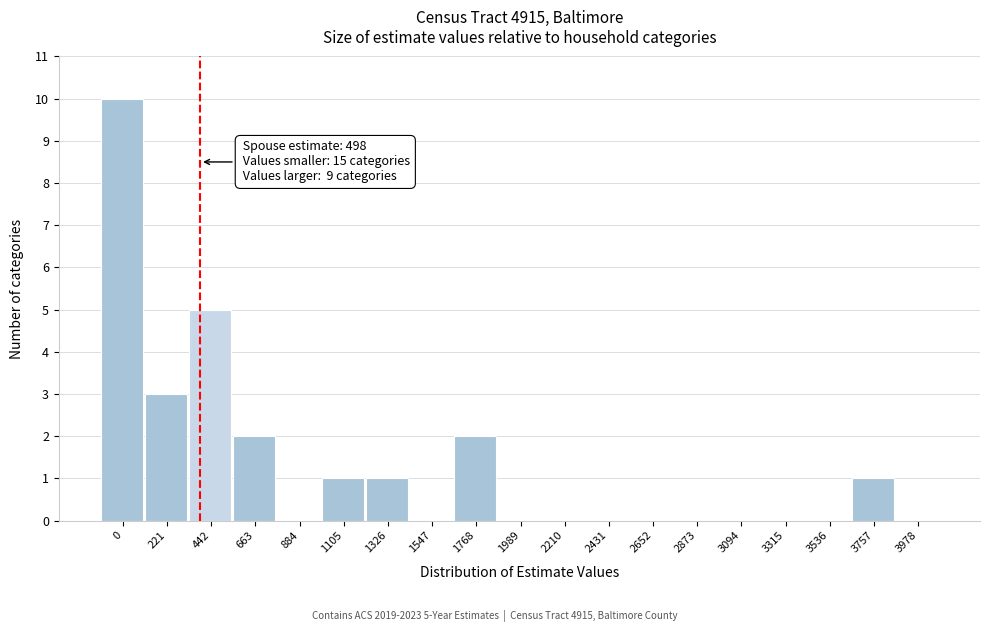

Reading left to right, extract all data points from this chart.

0=10	221=3	442=5	663=2	884=0	1105=1	1326=1	1547=0	1768=2	1989=0	2210=0	2431=0	2652=0	2873=0	3094=0	3315=0	3536=0	3757=1	3978=0